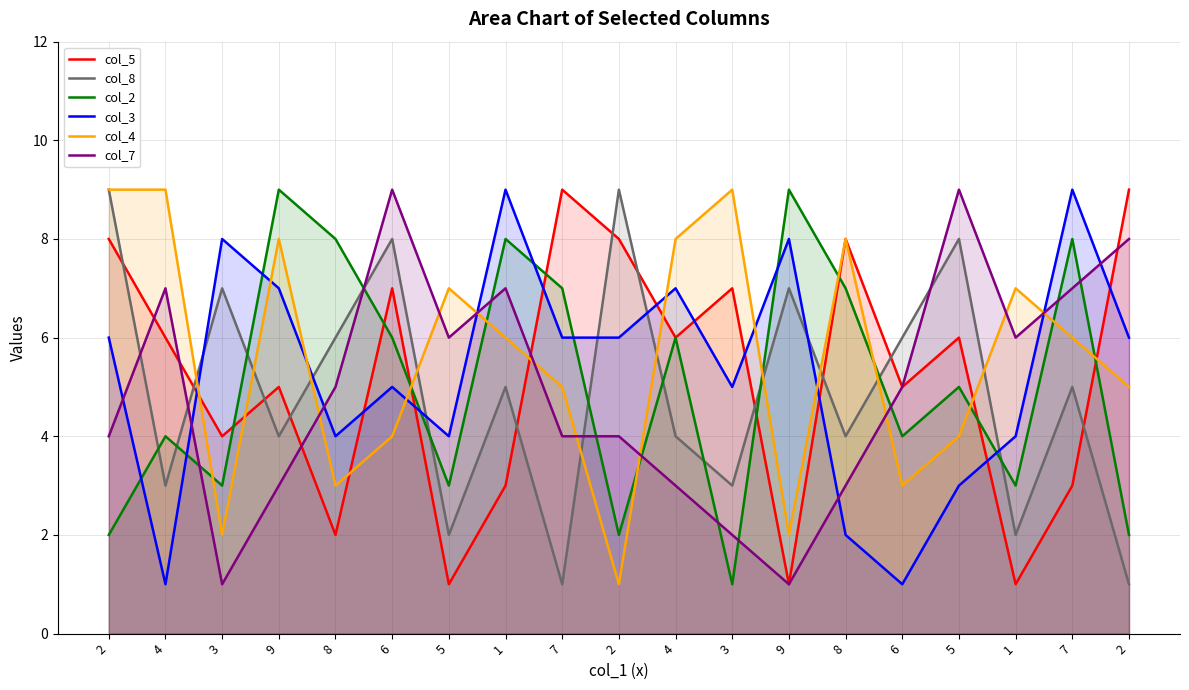

List the series in order of their peak value, highest first.

col_5, col_8, col_2, col_3, col_4, col_7